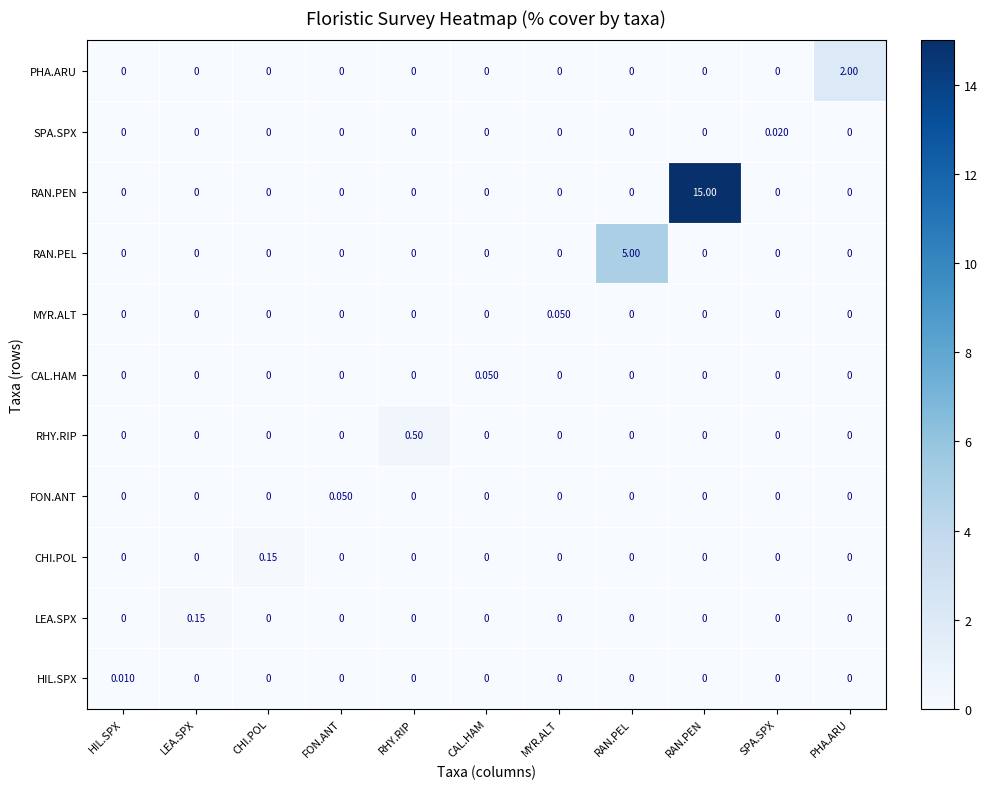

At how many categories does at least one series exceed 3?

2